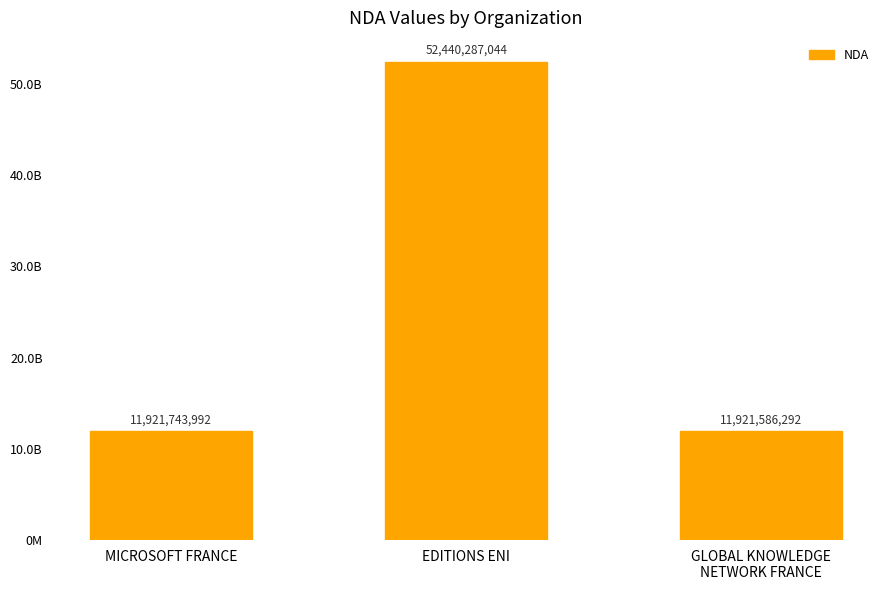

The chart shows a value of 20628485520 at MICROSOFT FRANCE. True or false?

False